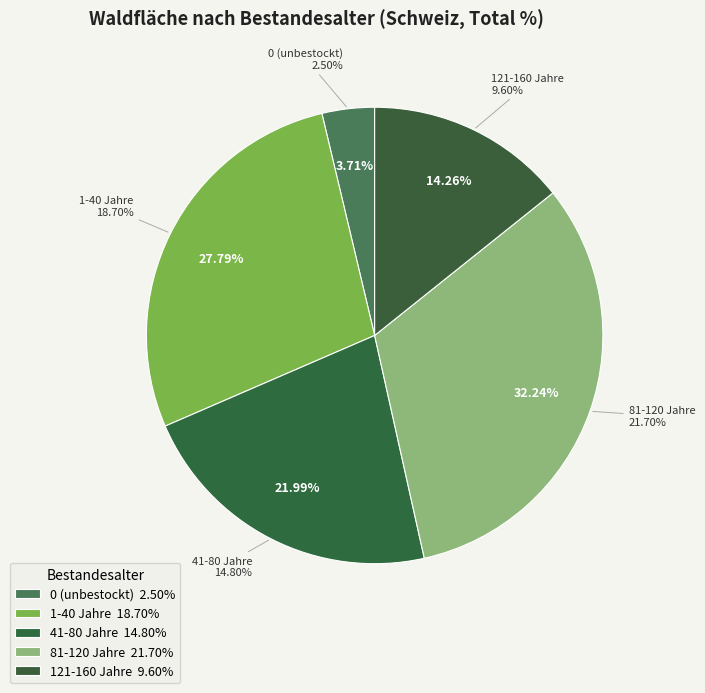

What is the ratio of the value at 121-160 Jahre to the value at 1-40 Jahre?

0.5